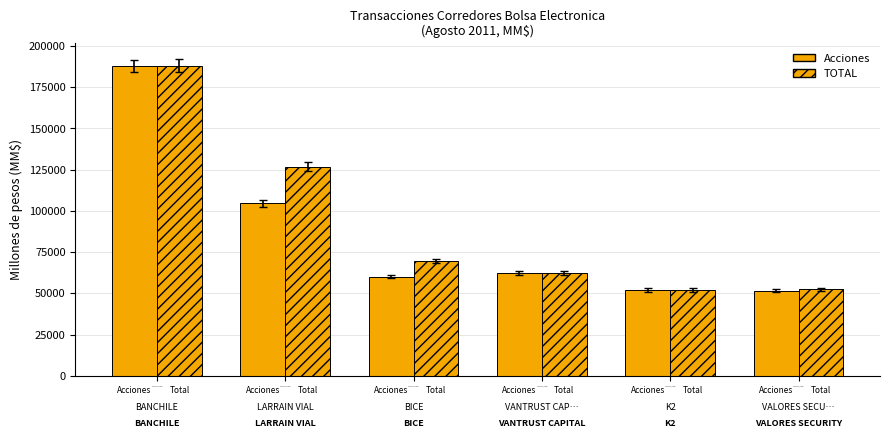

Rank the categories by TOTAL value from highest to lowest.

Acciones / Total, Acciones / Total, Acciones / Total, Acciones / Total, Acciones / Total, Acciones / Total